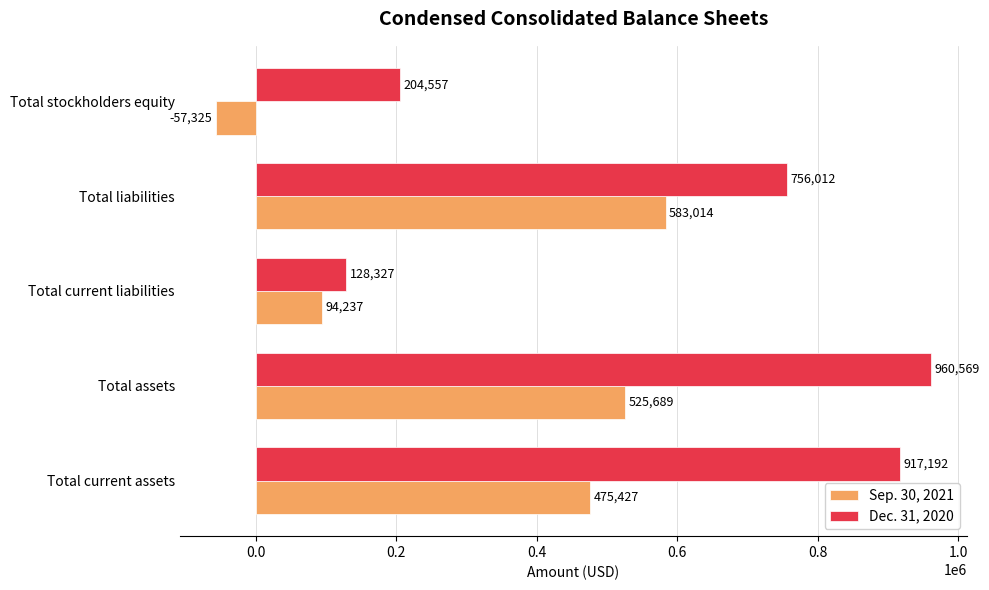

What is the spread (max minus min) of values at Total assets?

434880